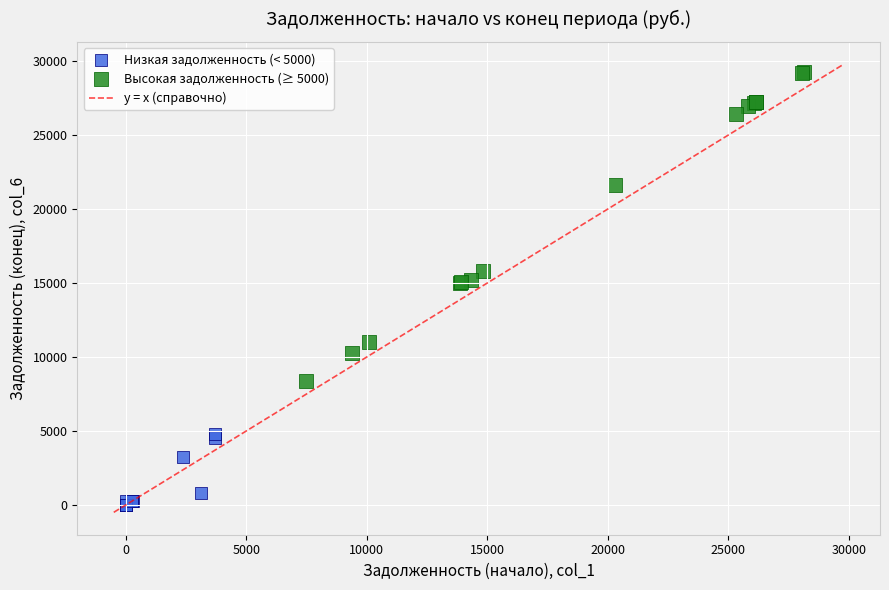

Which series contains the highest Y value?

Высокая задолженность (≥ 5000)